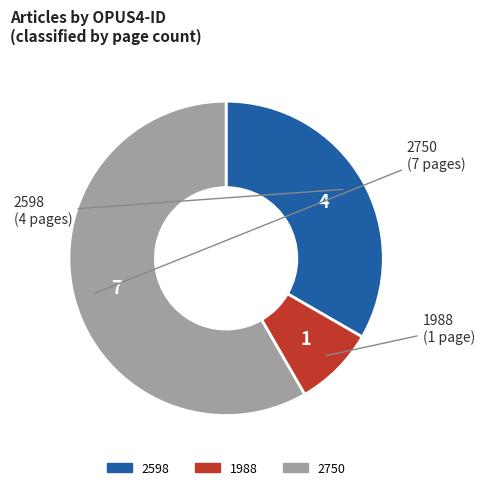

How many slices are in this pie chart?

3